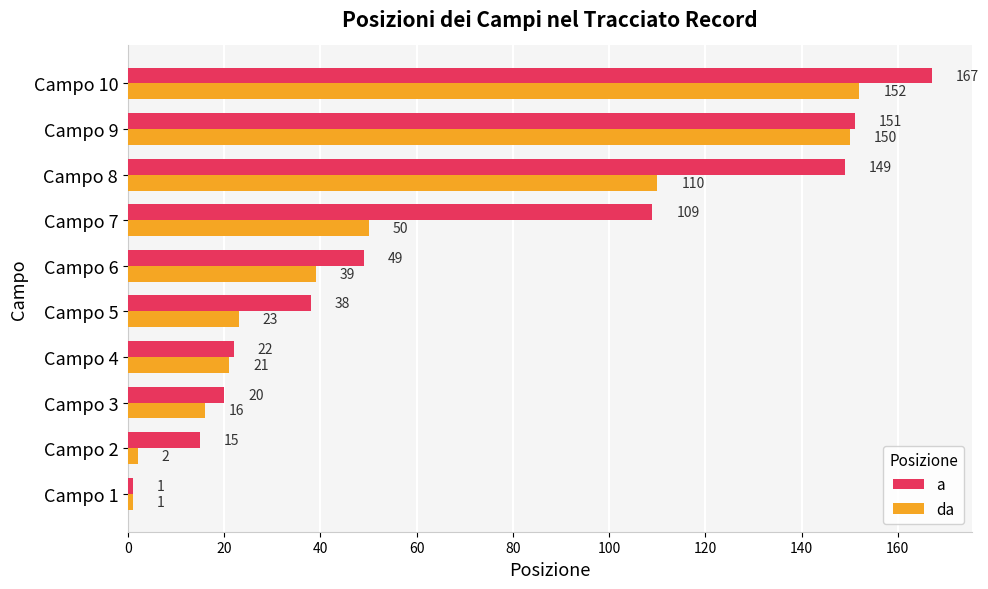

Which category has the highest value in the da series?

Campo 10